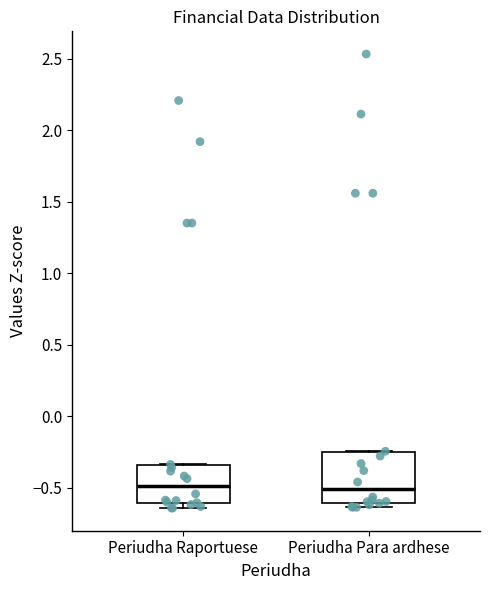

Comparing the boxes themselves (not the whiskers), which one is the tallest?

Periudha Para ardhese